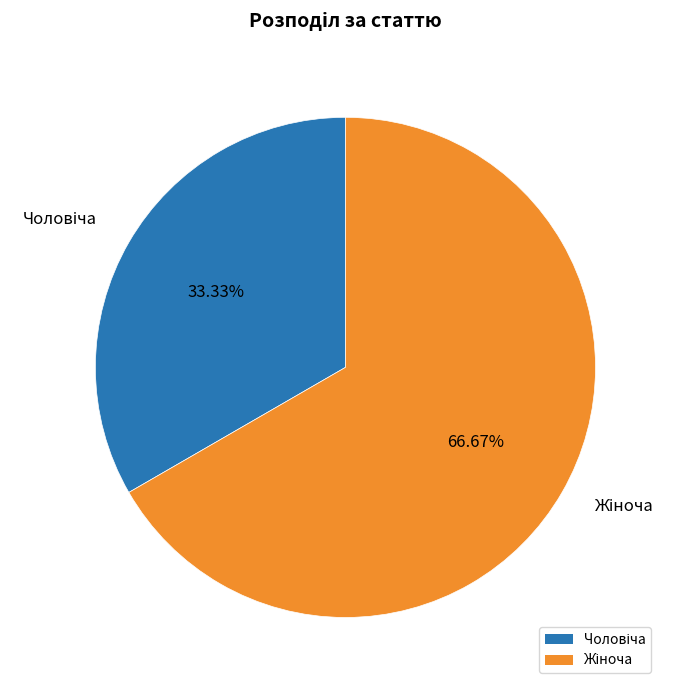

Is there a majority slice in this chart?

Yes